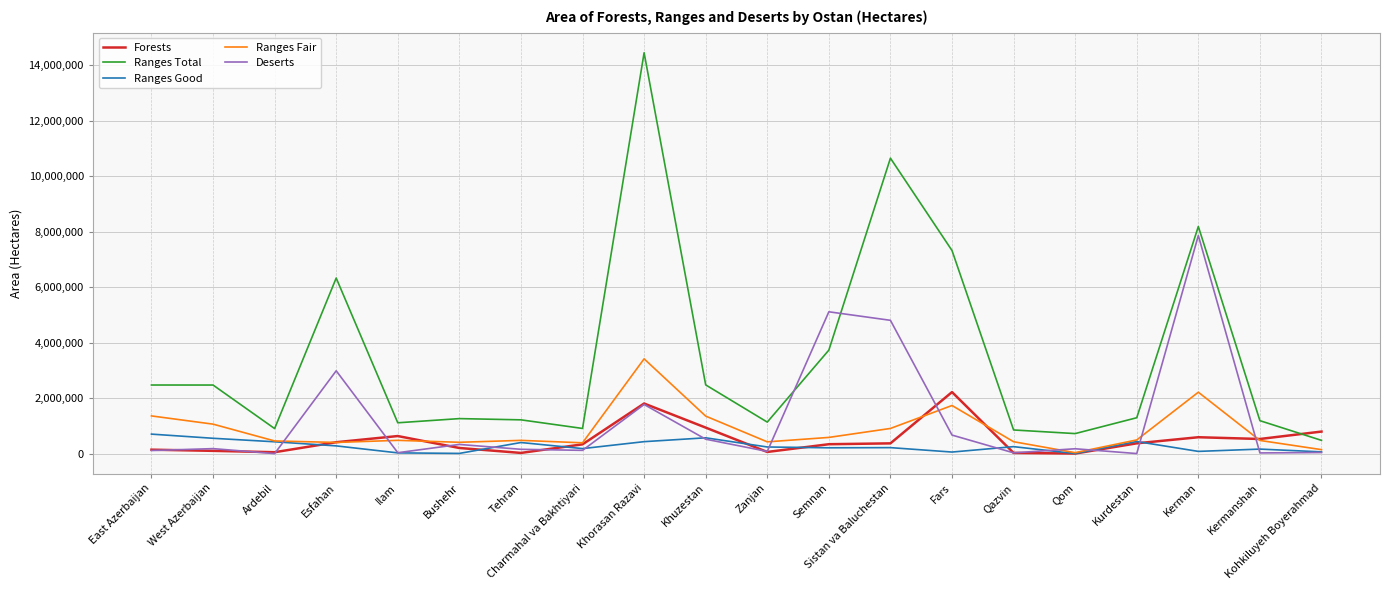

What is the average value of the Deserts series?

1250882